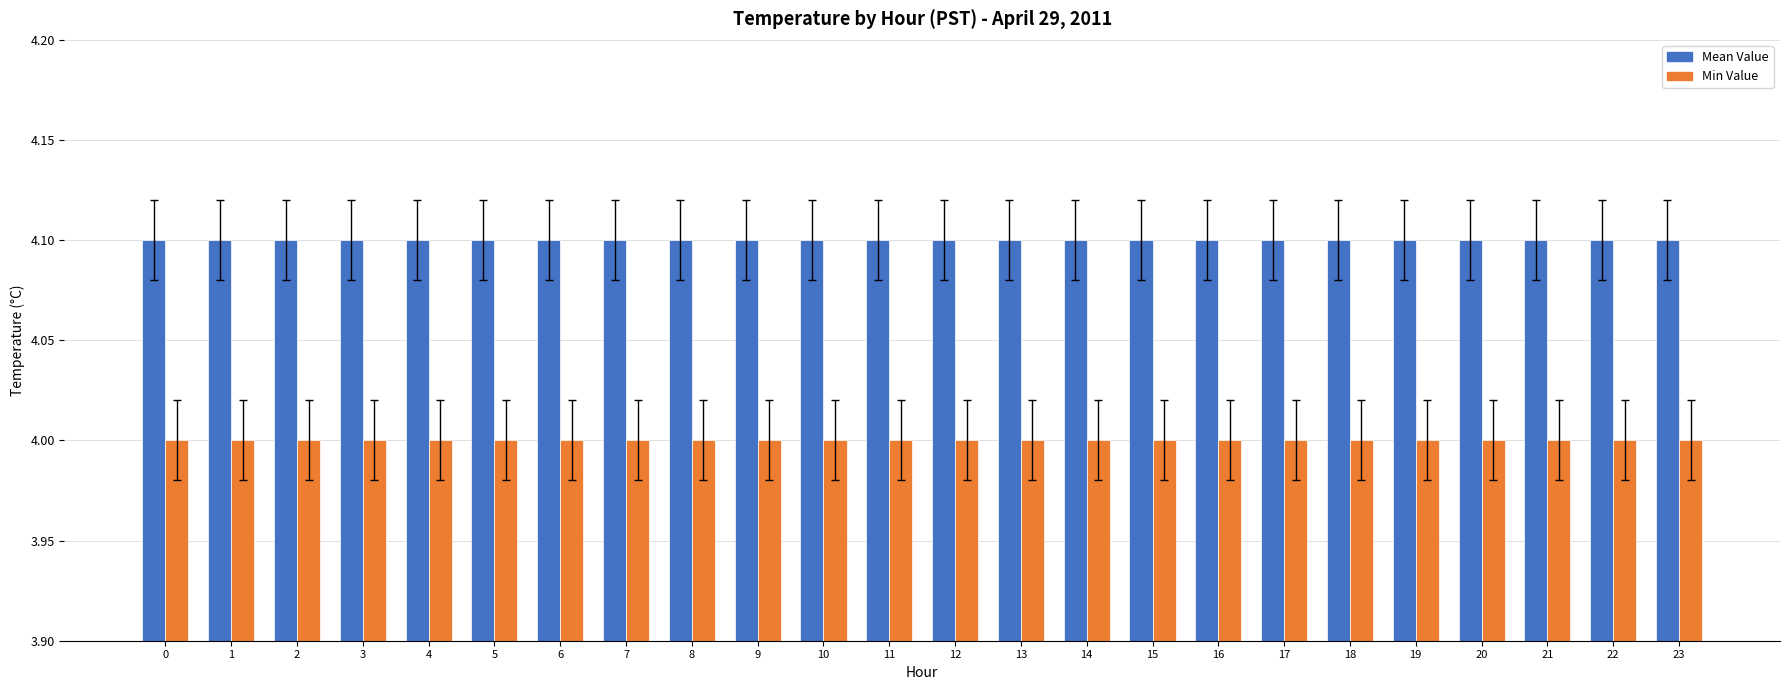

What is the lowest value of the Mean Value series?

4.1